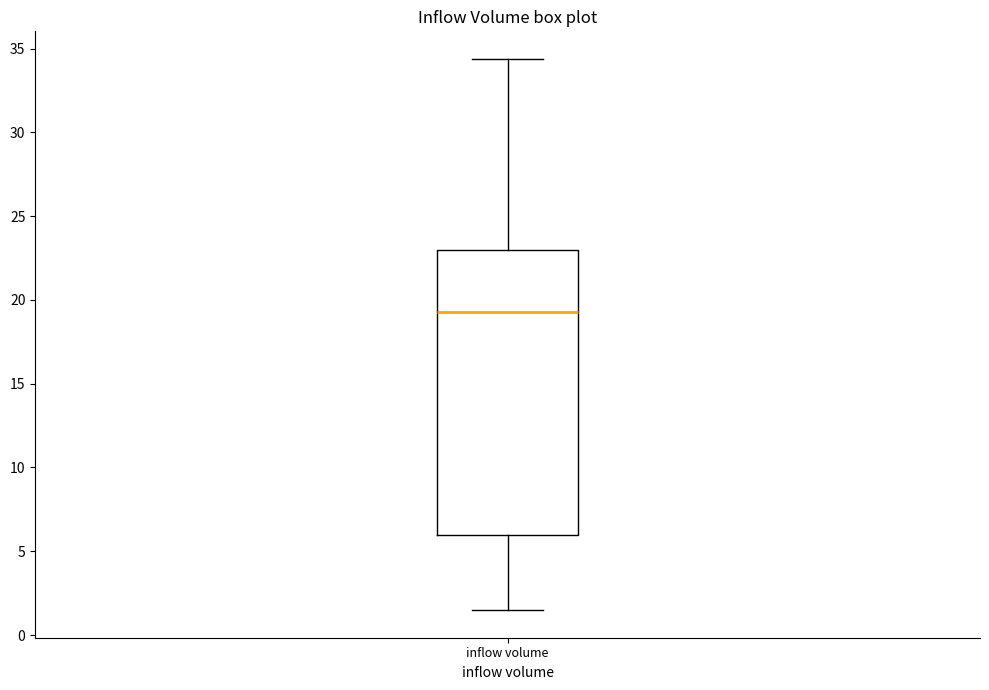

Transcribe this box plot: give where the median line is, the range the box spans, and where the two whiskers end, as read against the y-axis. The values are not printed on the chart, so give them approximately, as read against the axis.

median 19.5, box 6.0 to 23.0, whiskers 1.5 to 34.5